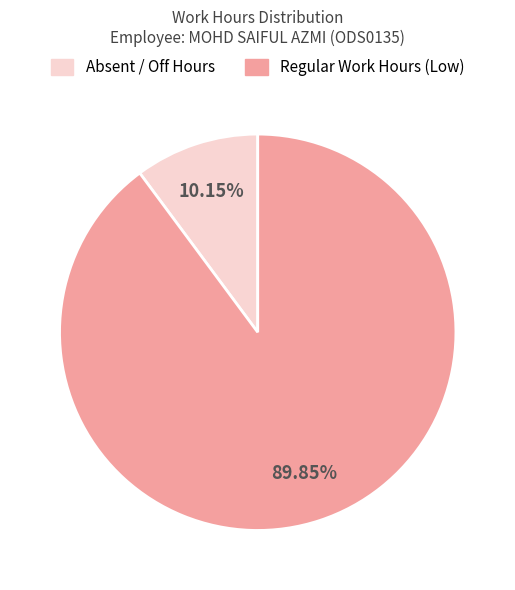

How many segments does this pie chart have?

2